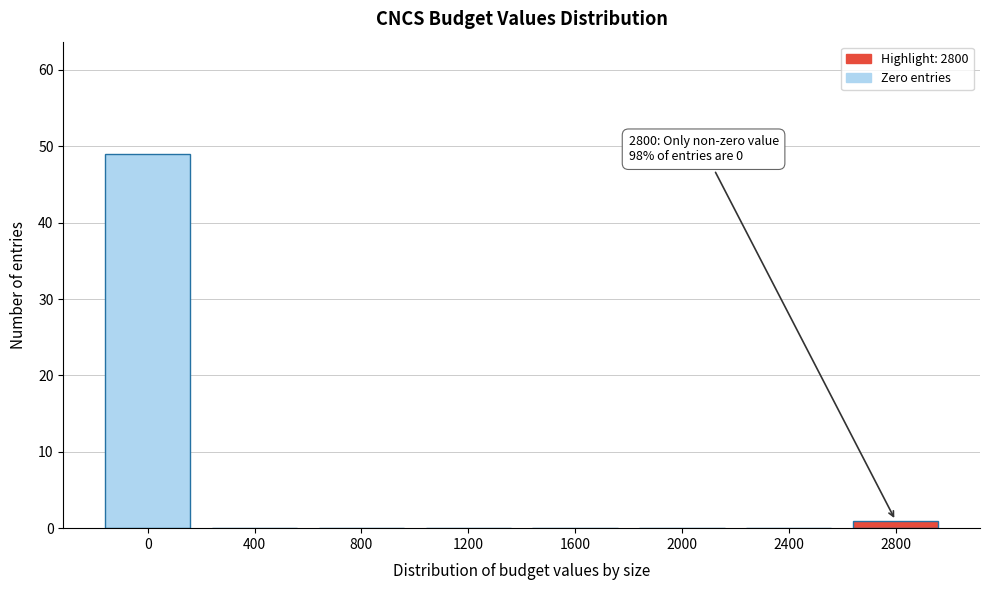

Reading right to left, transcribe all the data shown in this chart.

2800=1	2400=0	2000=0	1600=0	1200=0	800=0	400=0	0=49